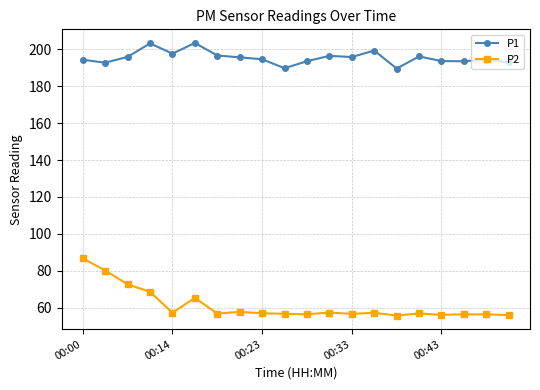

Which series has the largest range (max minus min)?

P2